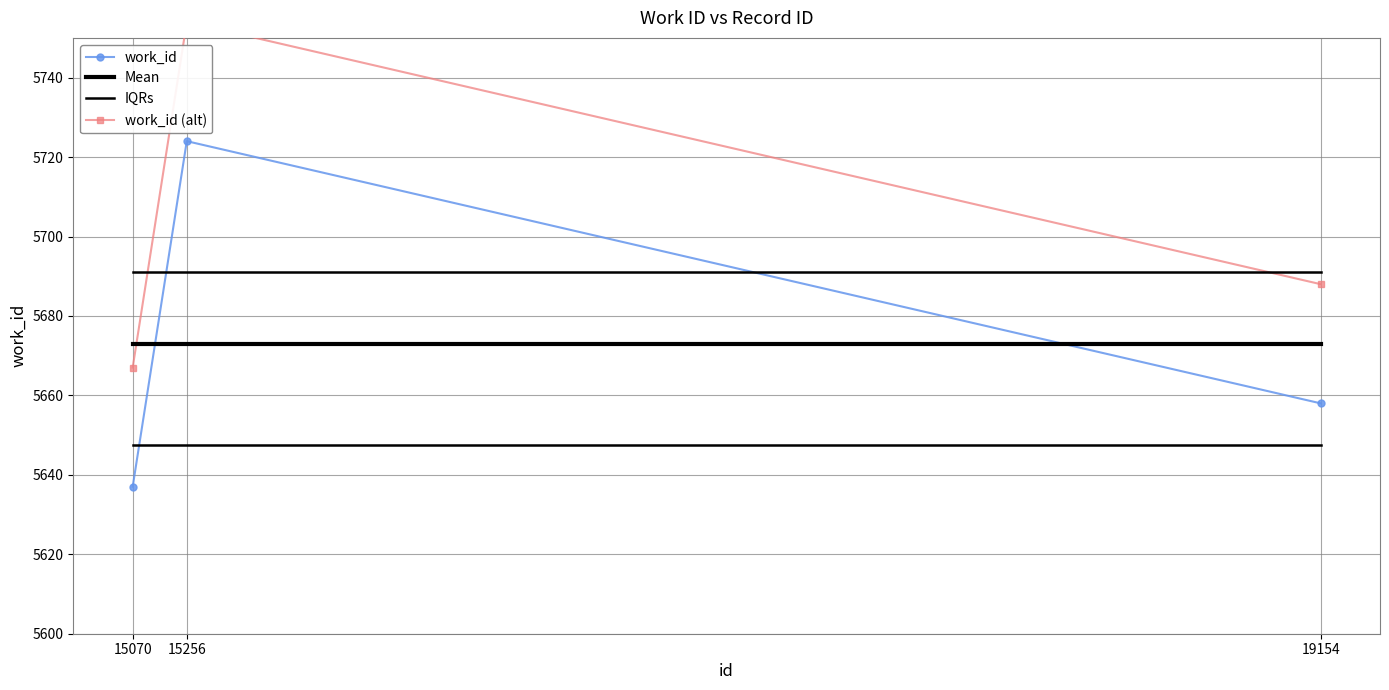

What is the sum of all work_id values?

17019.0